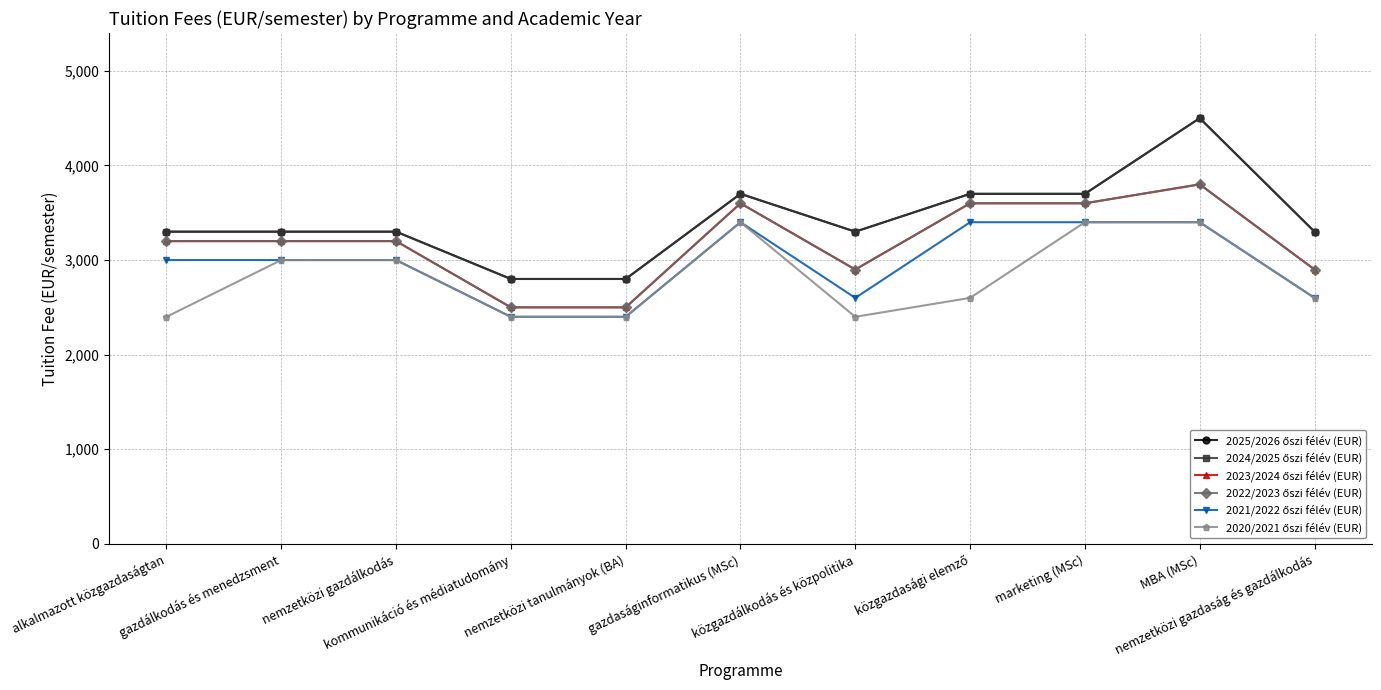

True or false: 2023/2024 őszi félév (EUR) and 2025/2026 őszi félév (EUR) cross at least once.

False